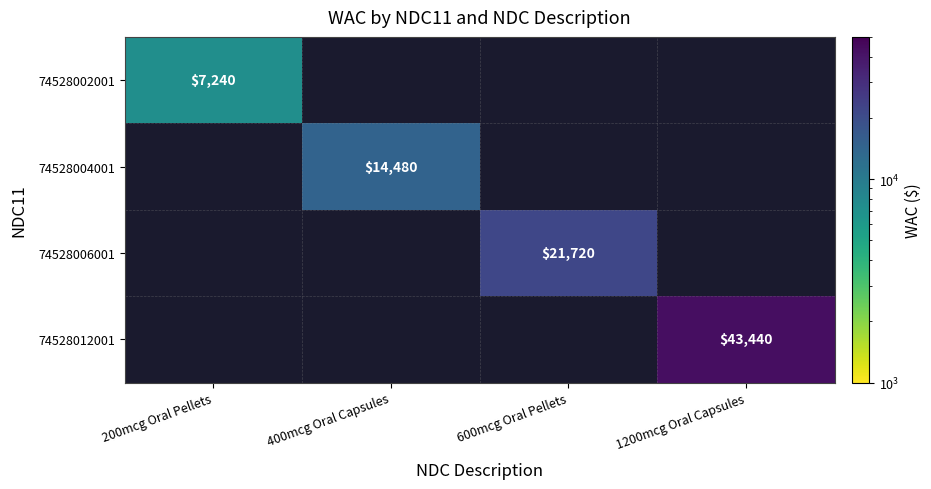

Is it true that 74528006001 equals 21720 at 600mcg Oral Pellets?

True